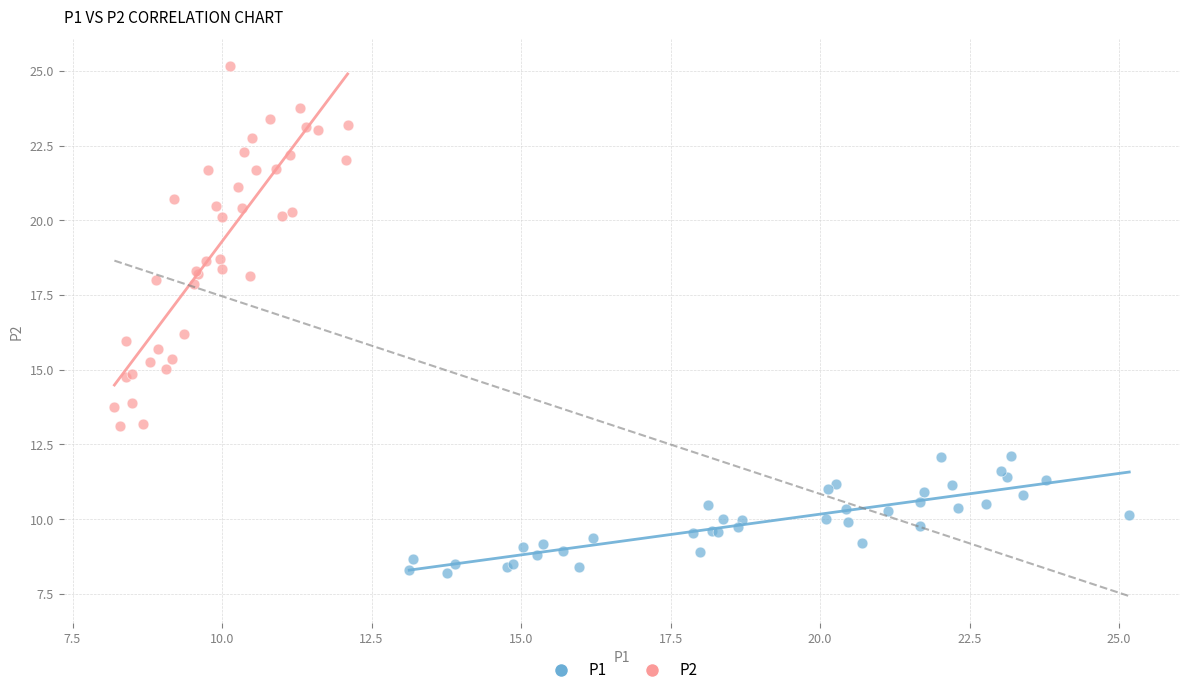

Which series reaches the minimum Y coordinate?

P1